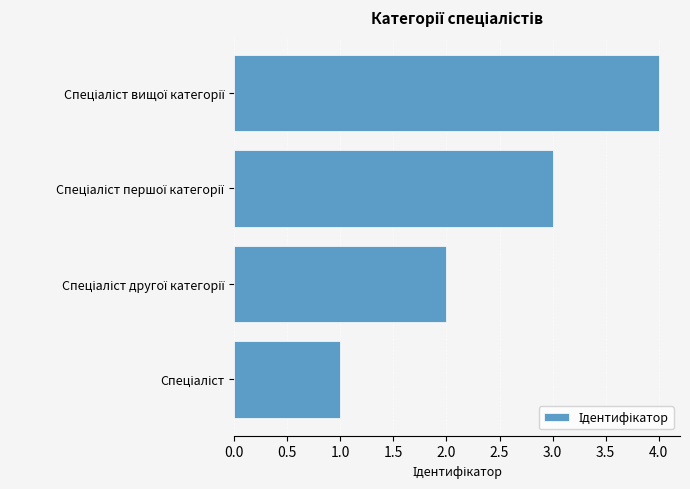

What is the difference between the maximum and minimum values?

3